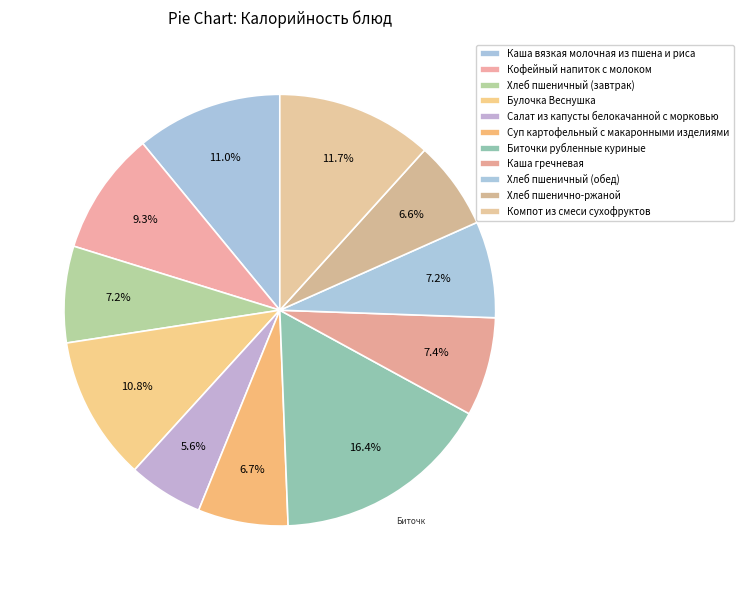

Which slice is the smallest?

Салат из капусты белокачанной с морковью